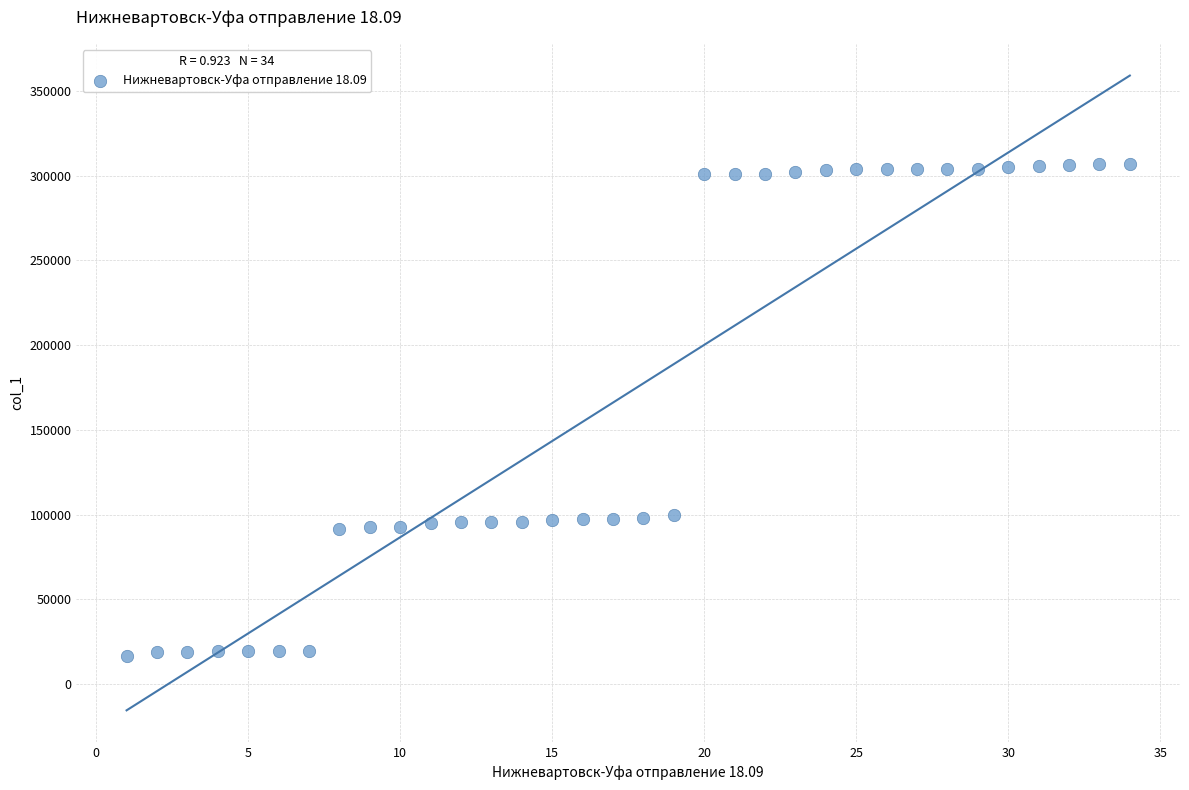

What is the range of X values (max minus min)?

33